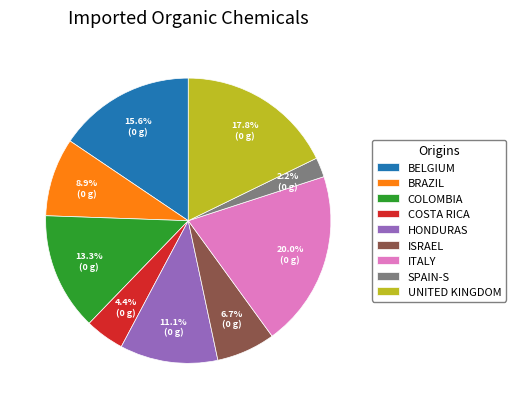

How many slices are in this pie chart?

9